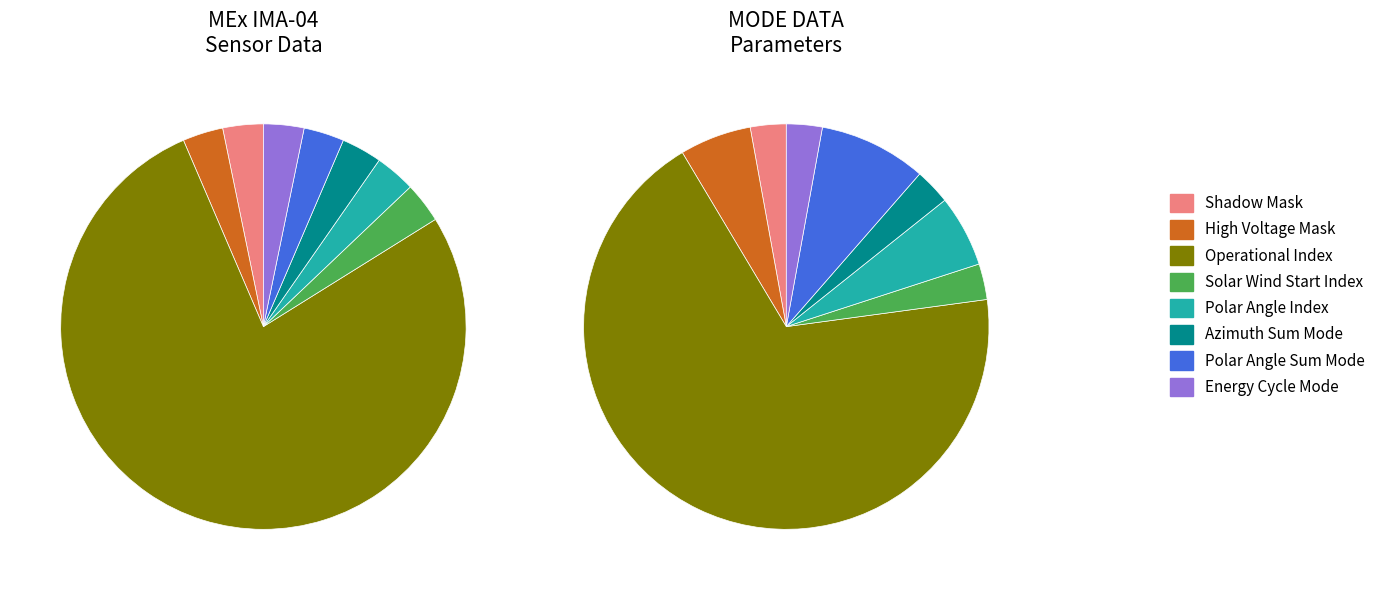

Is there a majority slice in this chart?

Yes